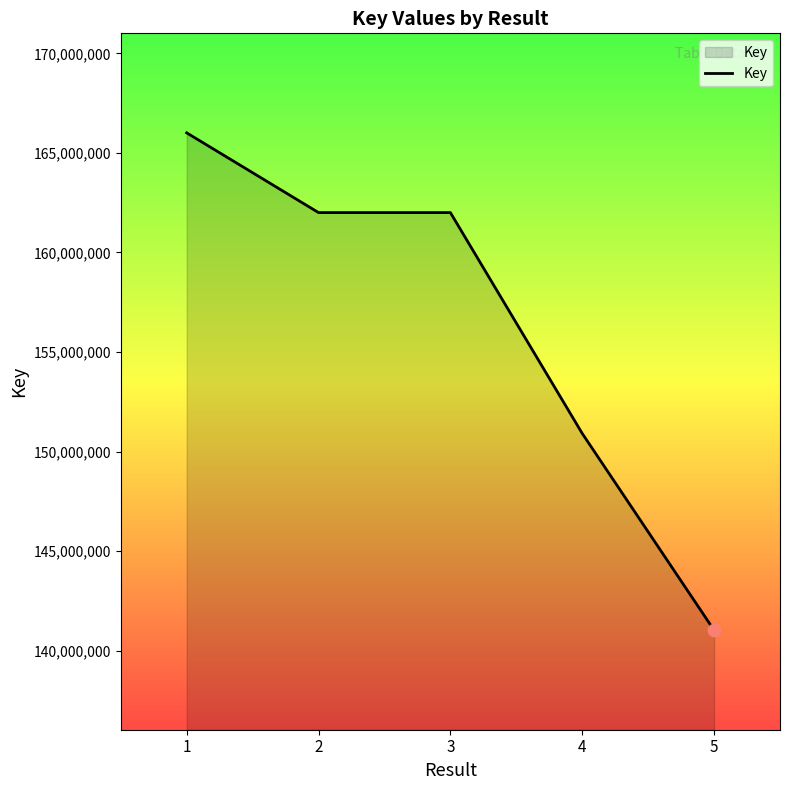

What is the ratio of the value at 1 to the value at 3?

1.0